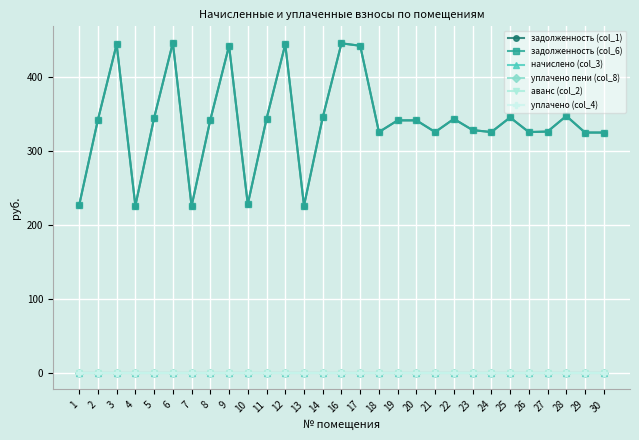

True or false: уплачено пени (col_8) and задолженность (col_6) intersect in this chart.

False